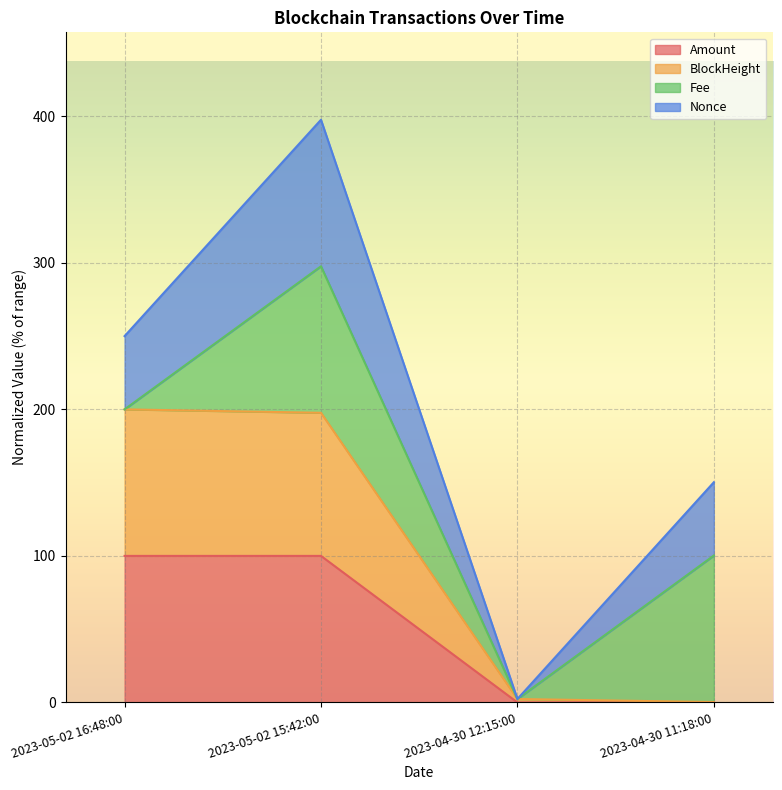

The value of BlockHeight at 2023-04-30 11:18:00 is 0.3. True or false?

False